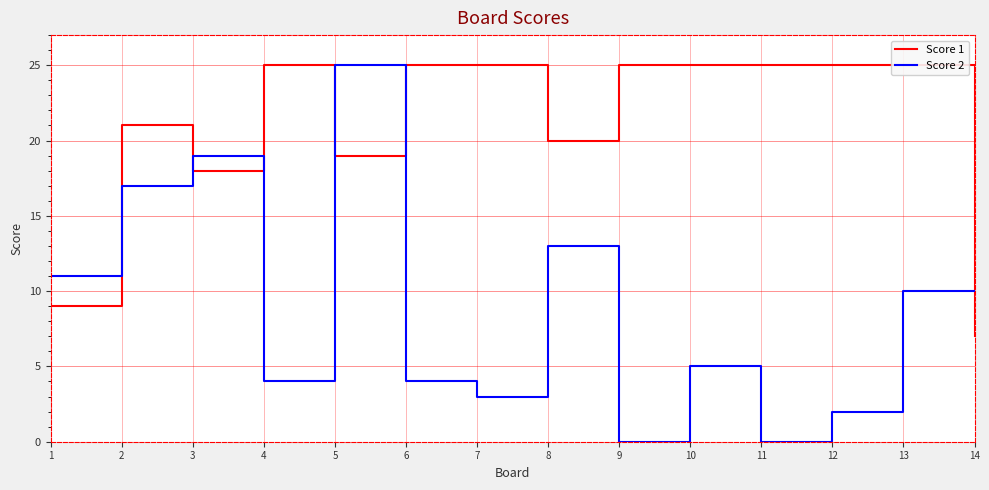

True or false: Score 2 and Score 1 cross at least once.

True